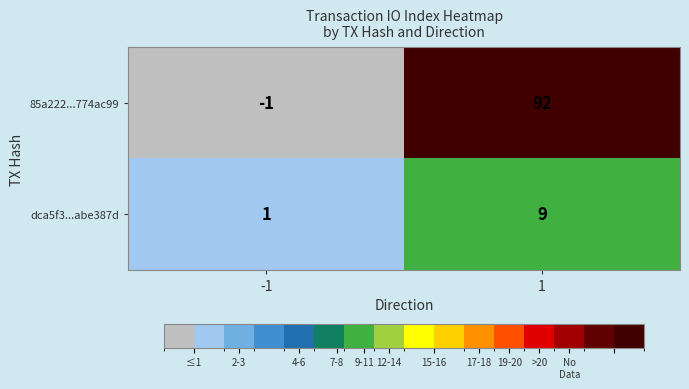

Between -1 and 1, which series saw the biggest shift?

85a222...774ac99